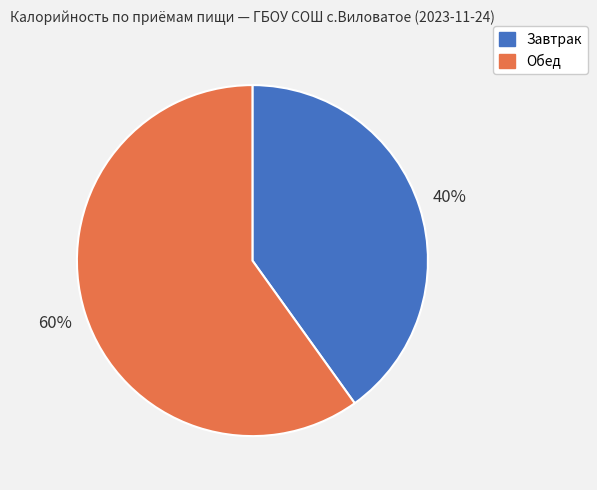

To the nearest percent, what portion does Завтрак represent?

40%